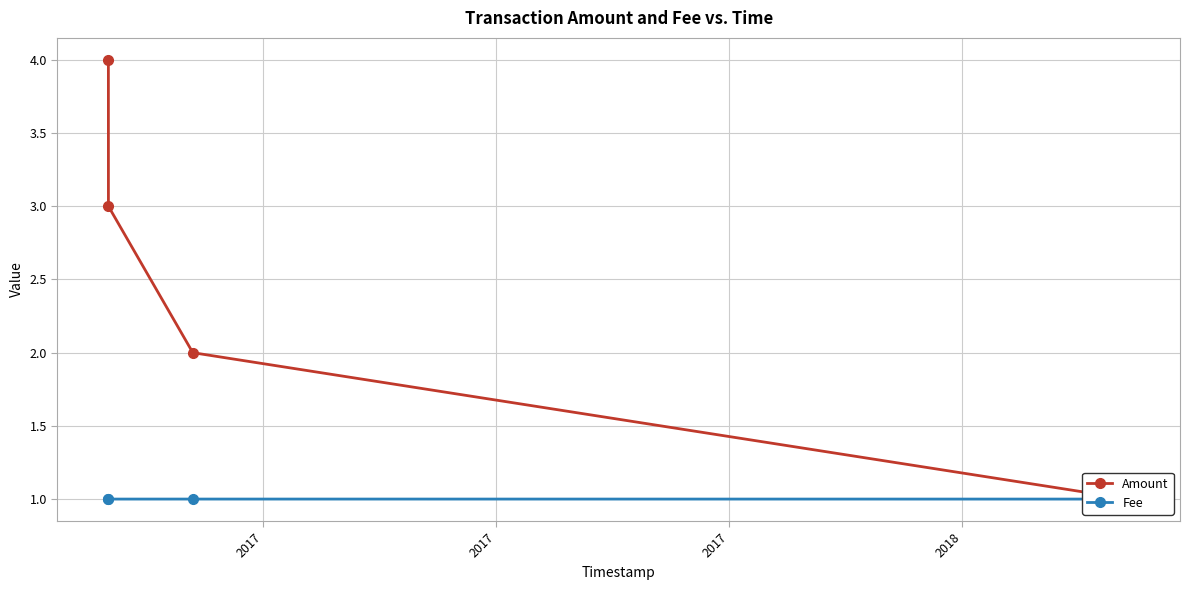

How many data points in Fee are above 1?

1